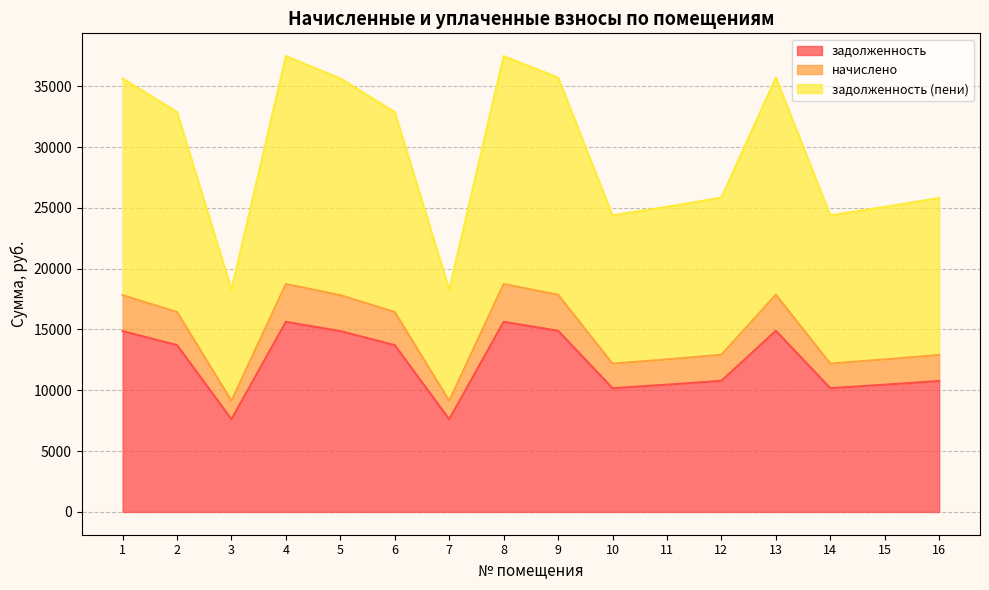

What is the sum of all начислено values?

235262.8